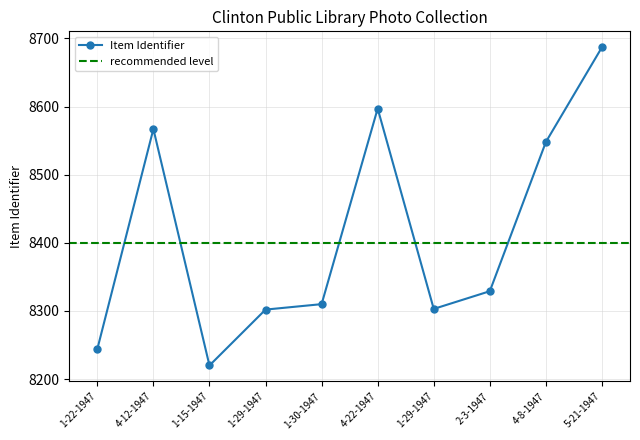

What is the difference between the maximum and second lowest values?

443